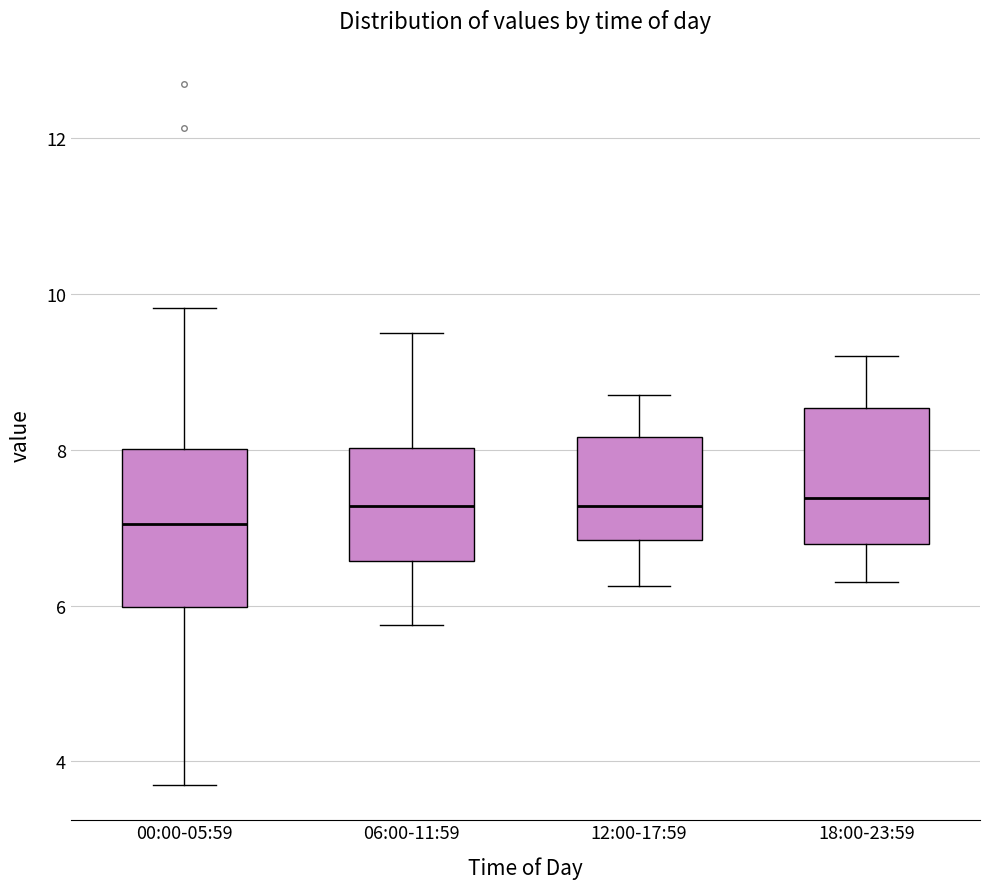

Where does the upper whisker of the box for 00:00-05:59 end on the y-axis? The values are not printed on the chart, so give them approximately, as read against the axis.

9.8